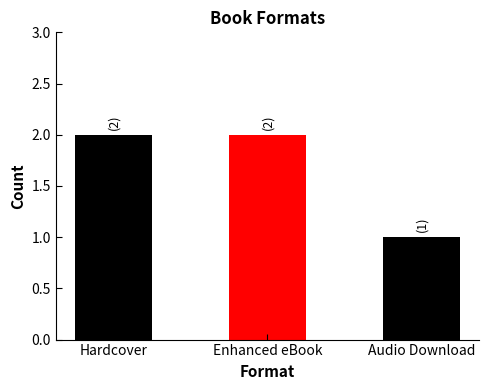

What is the label of the 2nd bar from the left?

Enhanced eBook